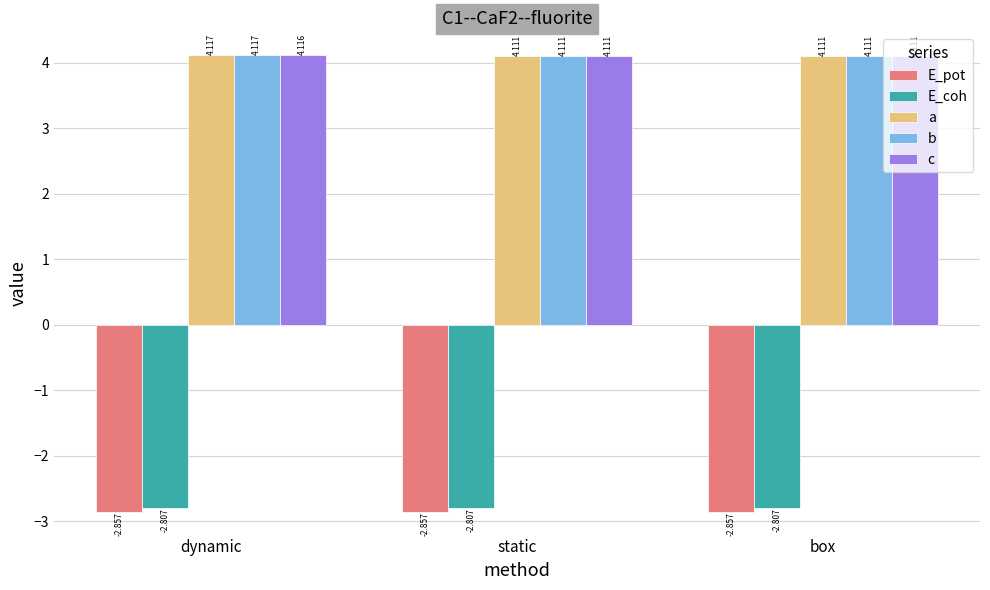

The value of a at static is 7.0. True or false?

False